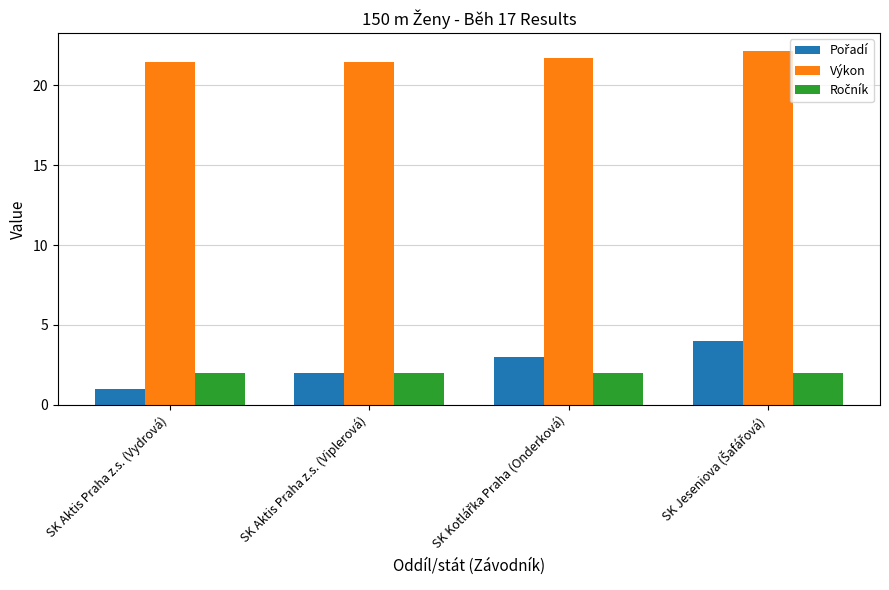

What is the smallest value displayed?

1.0